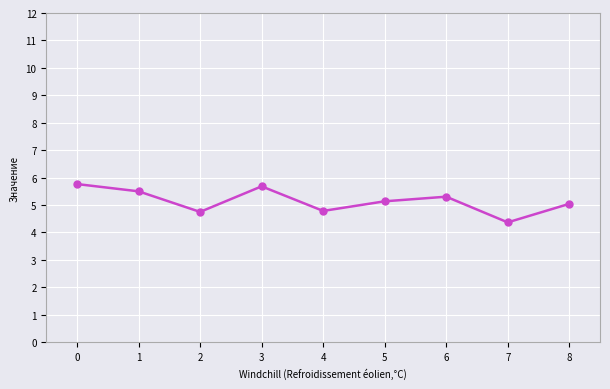

Reading left to right, list all the values displayed in this chart.

0=5.8	1=5.5	2=4.8	3=5.7	4=4.8	5=5.1	6=5.3	7=4.4	8=5.0